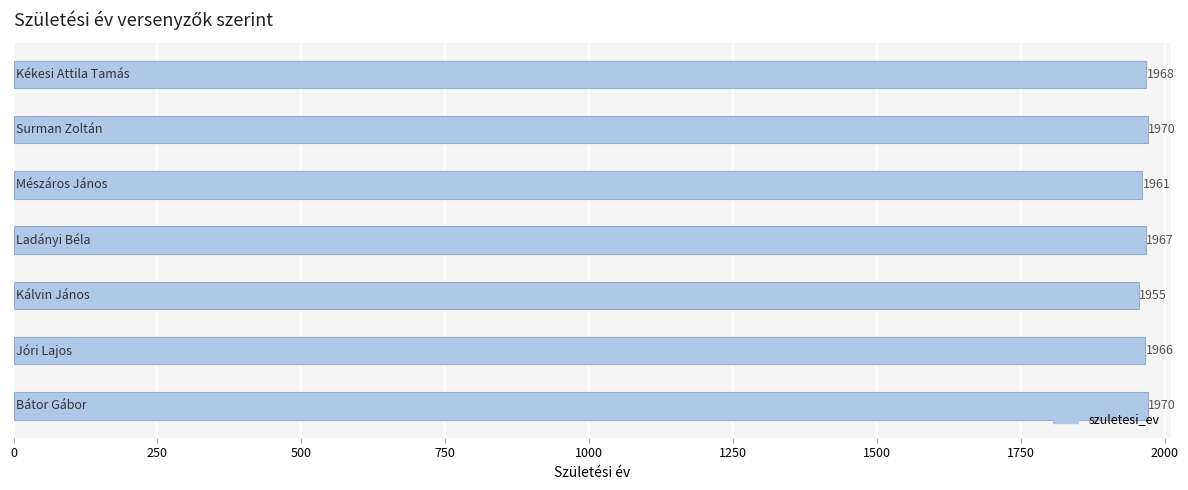

How many bars are there in total?

7